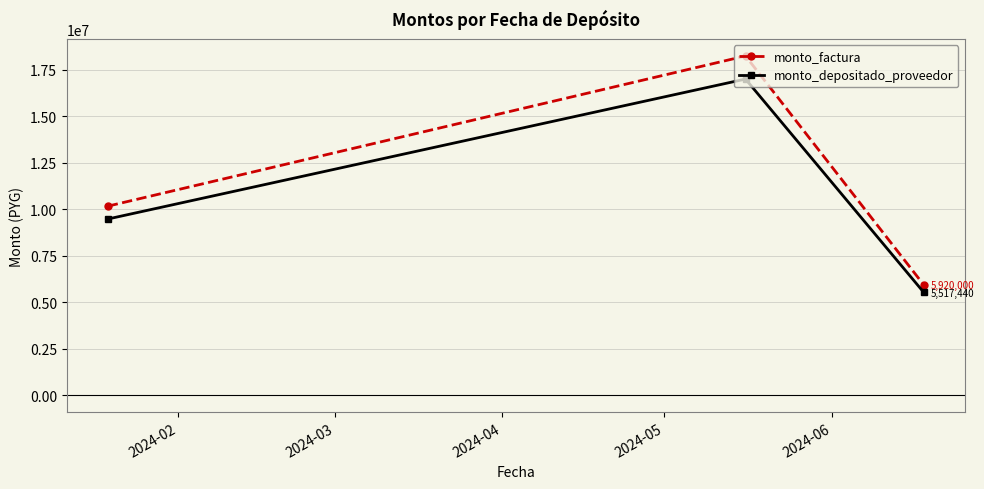

List the series in order of their peak value, highest first.

monto_factura, monto_depositado_proveedor